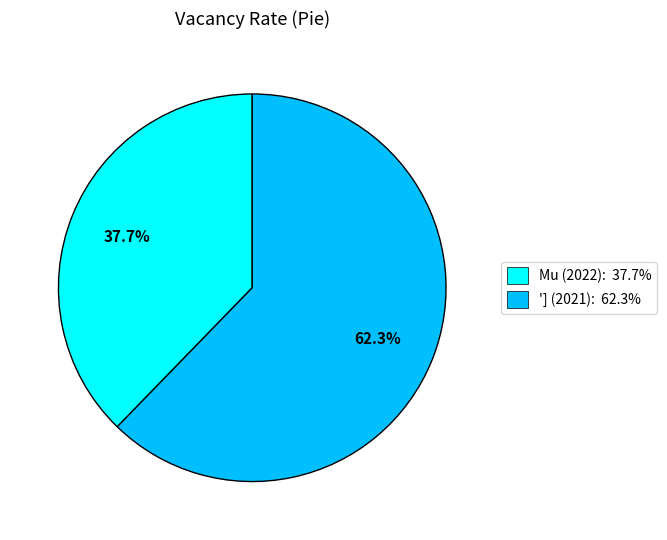

What is the smallest slice in the pie chart?

Mu (2022): 37.7%